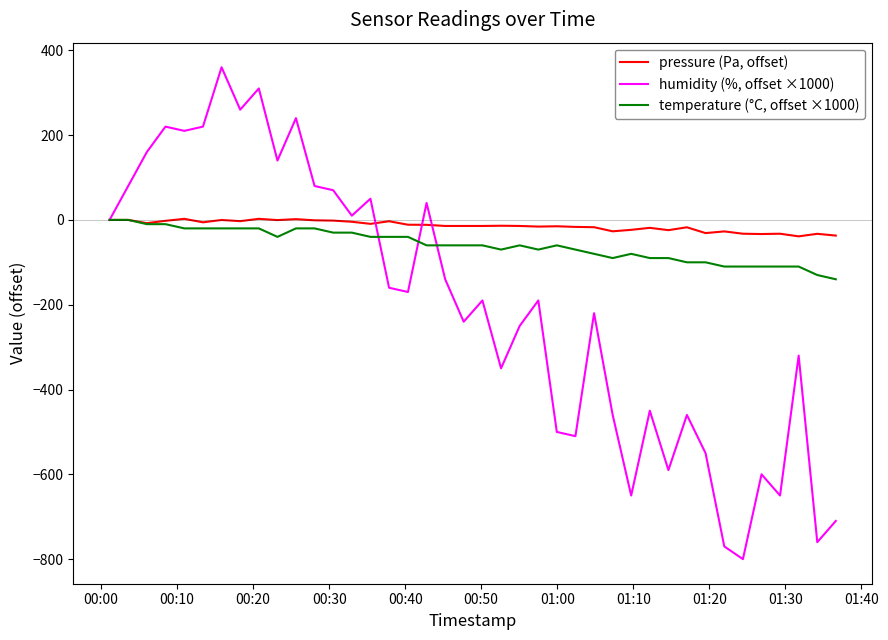

Rank the series by their maximum value, from highest to lowest.

humidity (%, offset ×1000), pressure (Pa, offset), temperature (°C, offset ×1000)